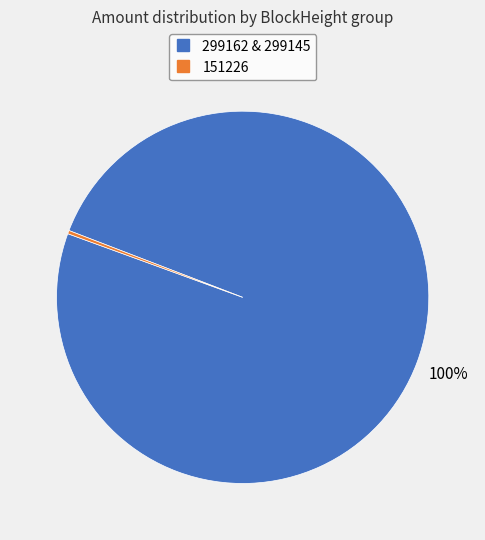

Is there any slice that represents more than half of the pie?

Yes